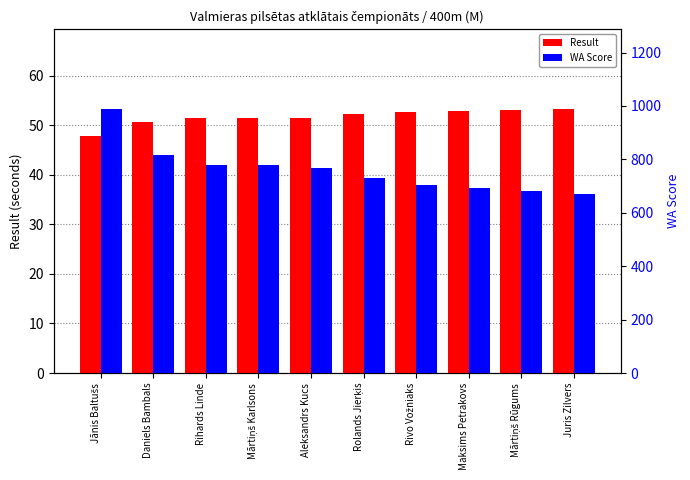

Rank the series by their average value, from lowest to highest.

Result, WA Score